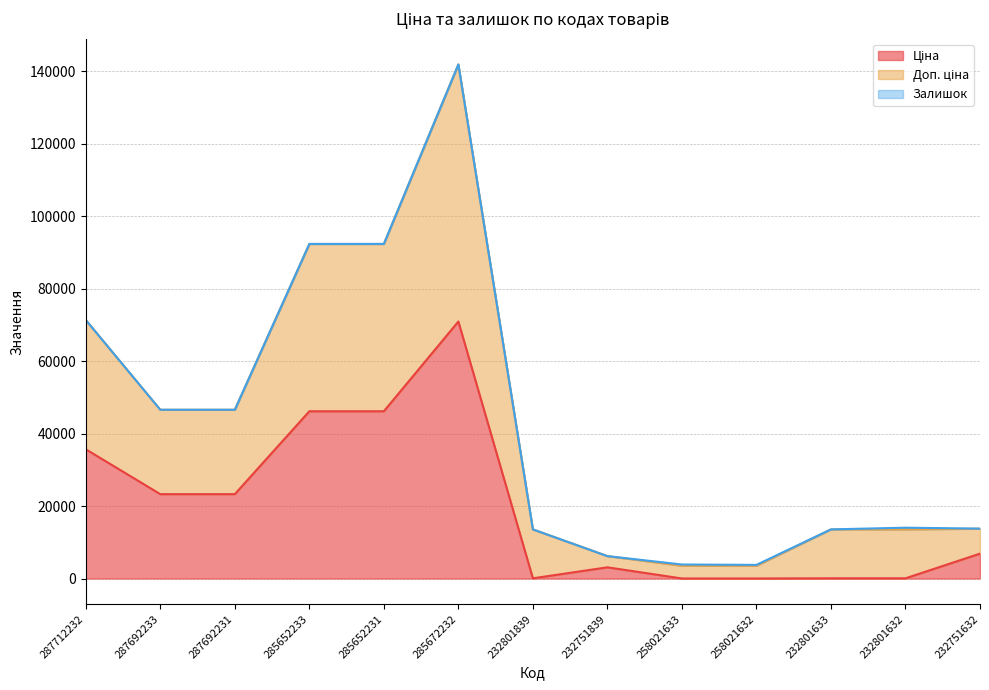

What is the total value across all series at 232801839?

13553.2